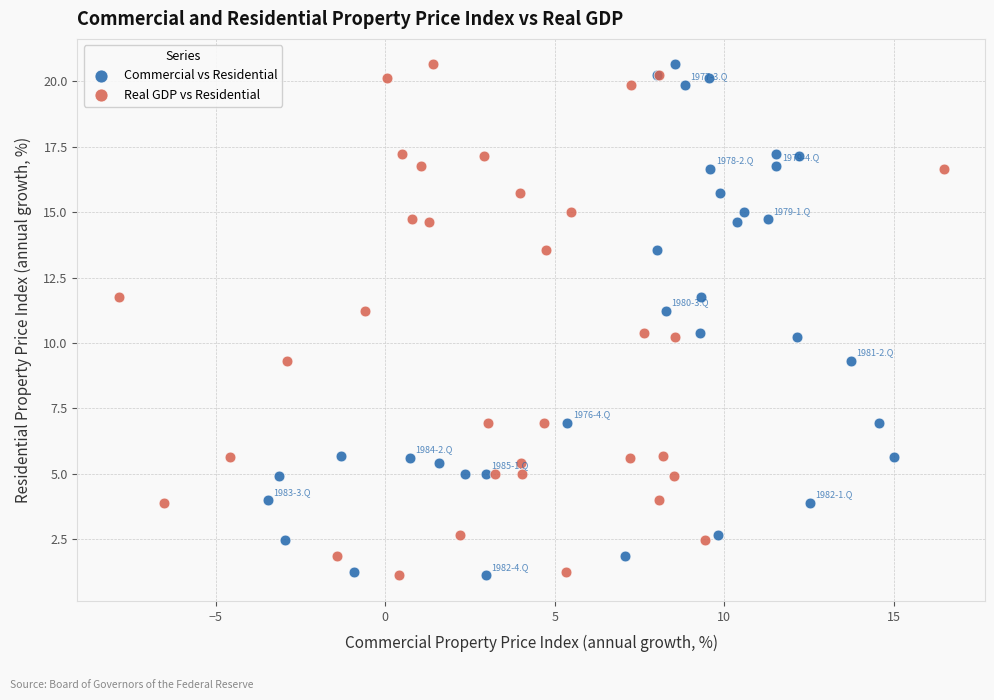

What are all the series names shown in the legend?

Commercial vs Residential, Real GDP vs Residential